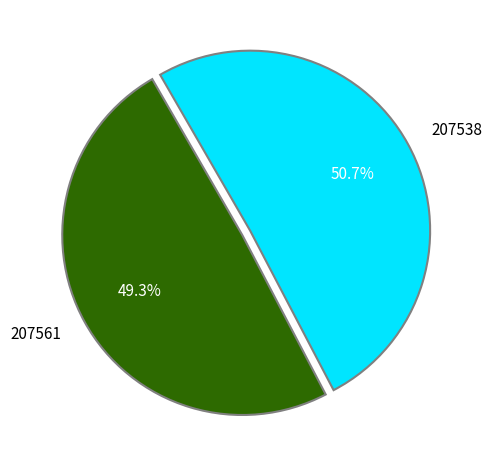

To the nearest percent, what is the difference between the 207538 and 207561 slice percentages?

1%